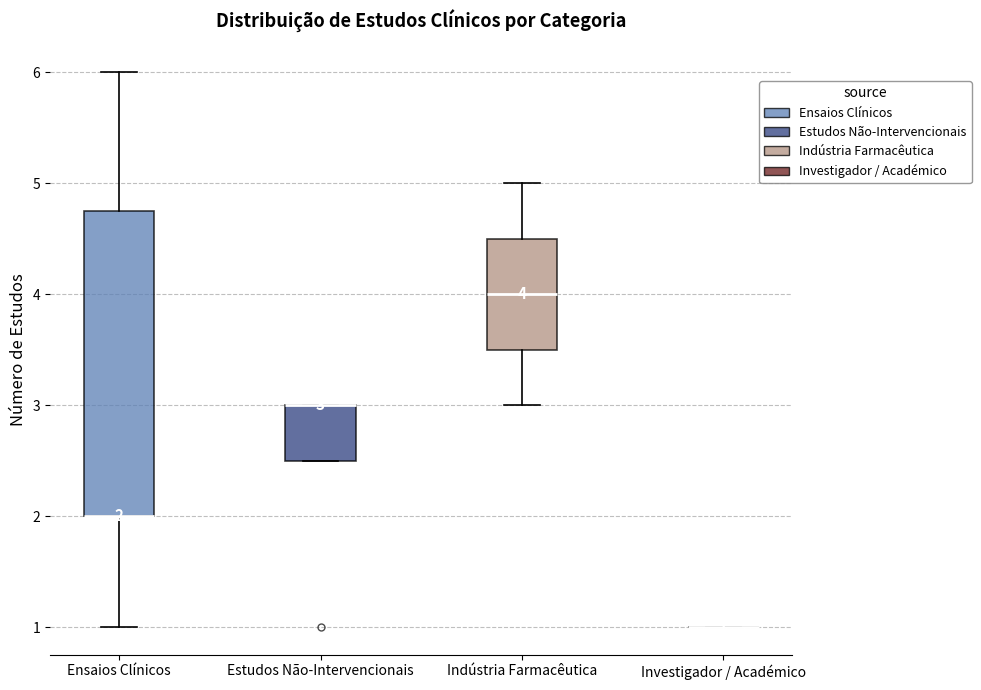

Which box is the tallest, from its lower edge to its upper edge?

Ensaios Clínicos